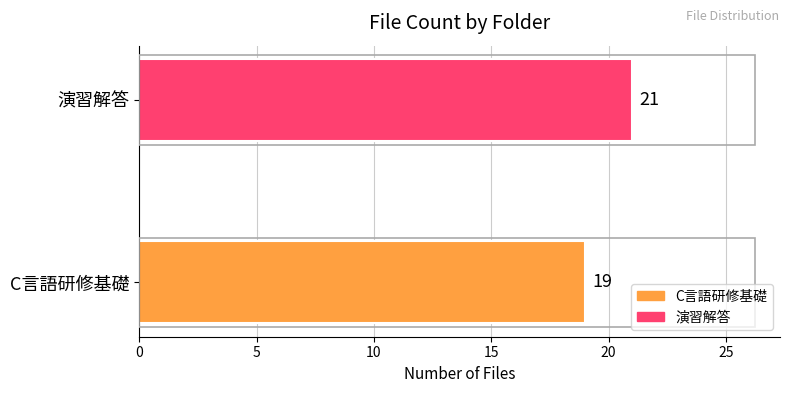

How many series are shown in this chart?

1